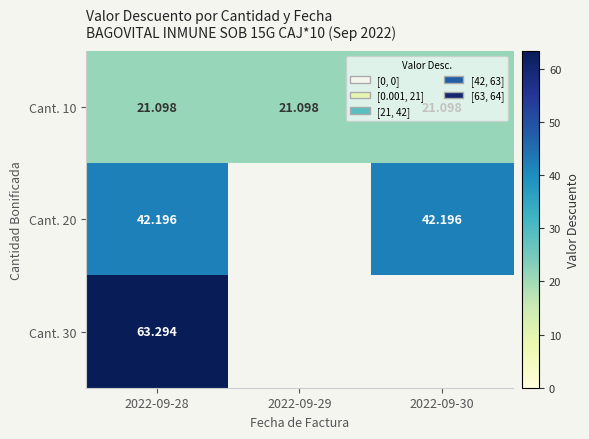

What is the difference between the highest and lowest values at 2022-09-29?

21.1